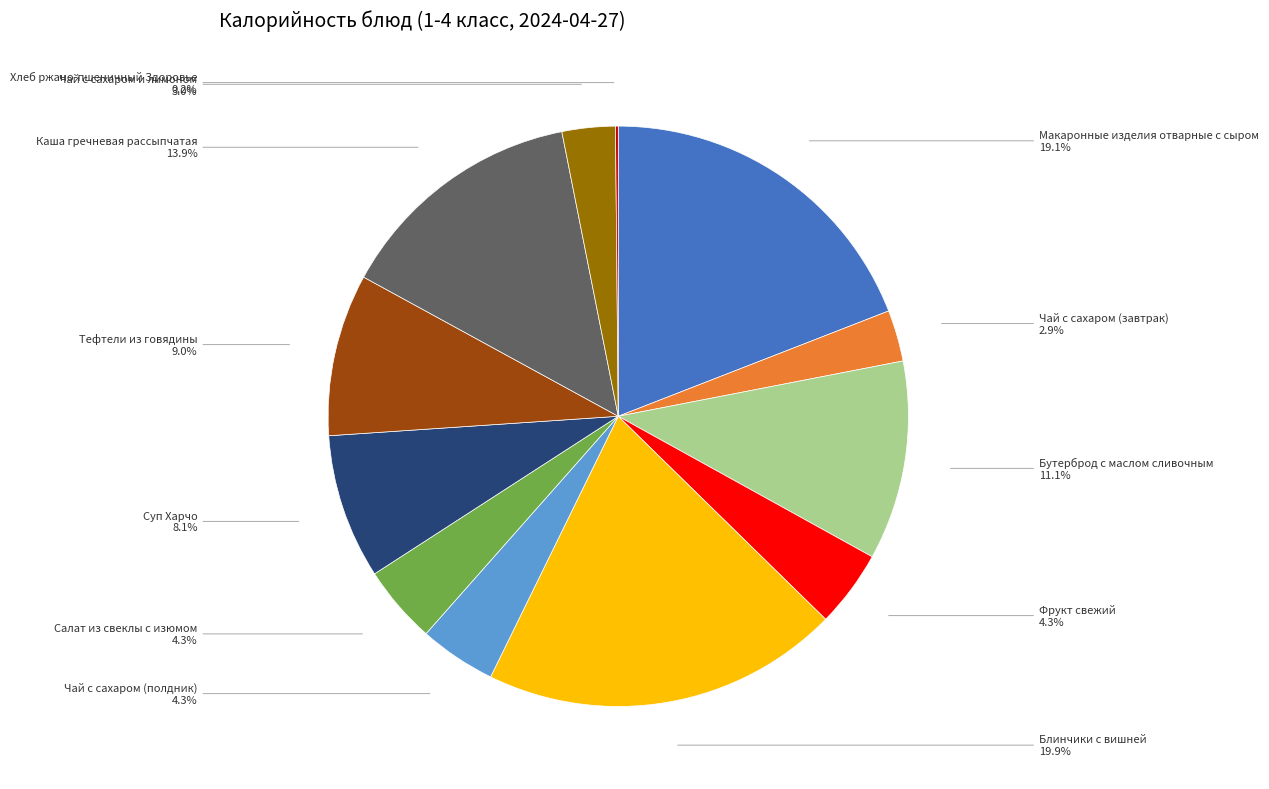

Is there a majority slice in this chart?

No